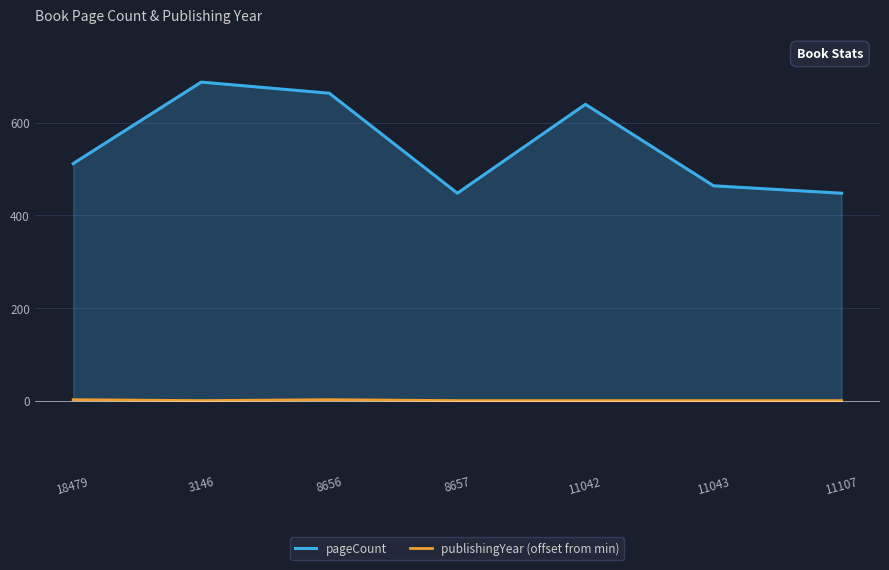

Between 3146 and 11107, which series saw the biggest shift?

pageCount